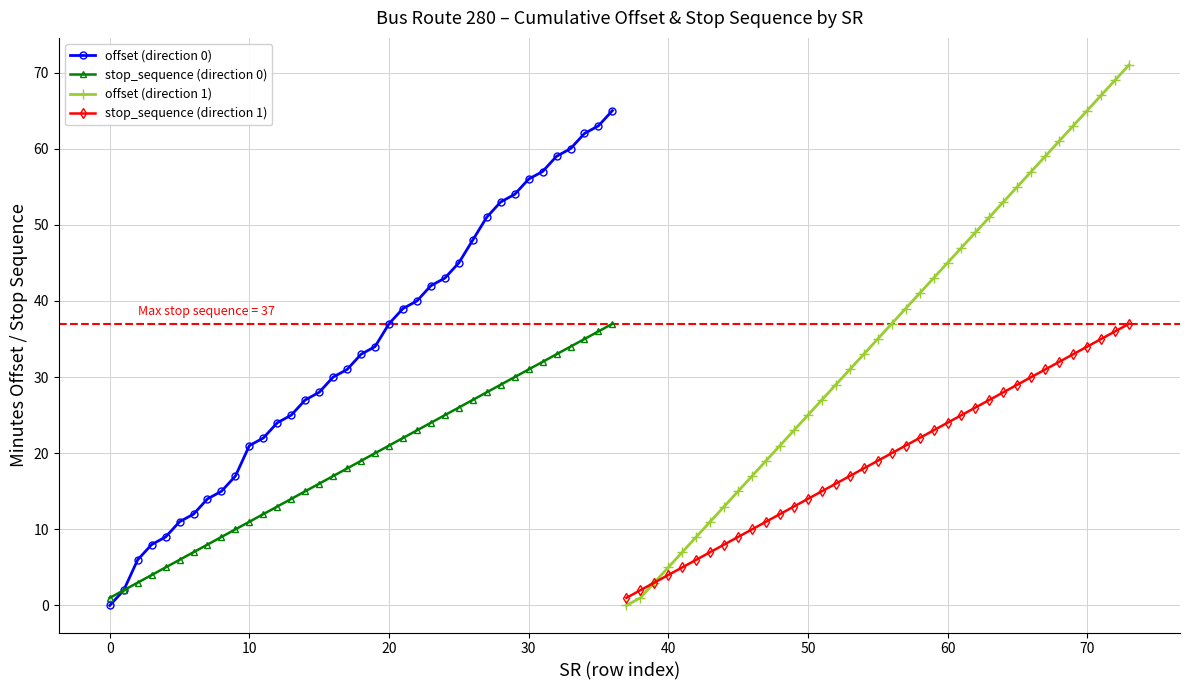

Rank the series by their maximum value, from highest to lowest.

offset (direction 1), offset (direction 0), stop_sequence (direction 0), stop_sequence (direction 1)